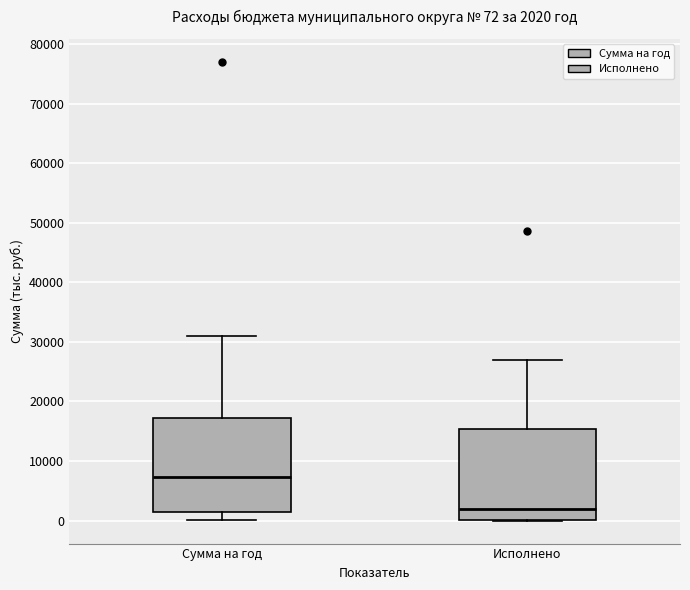

Which box's median line is the lowest?

Исполнено